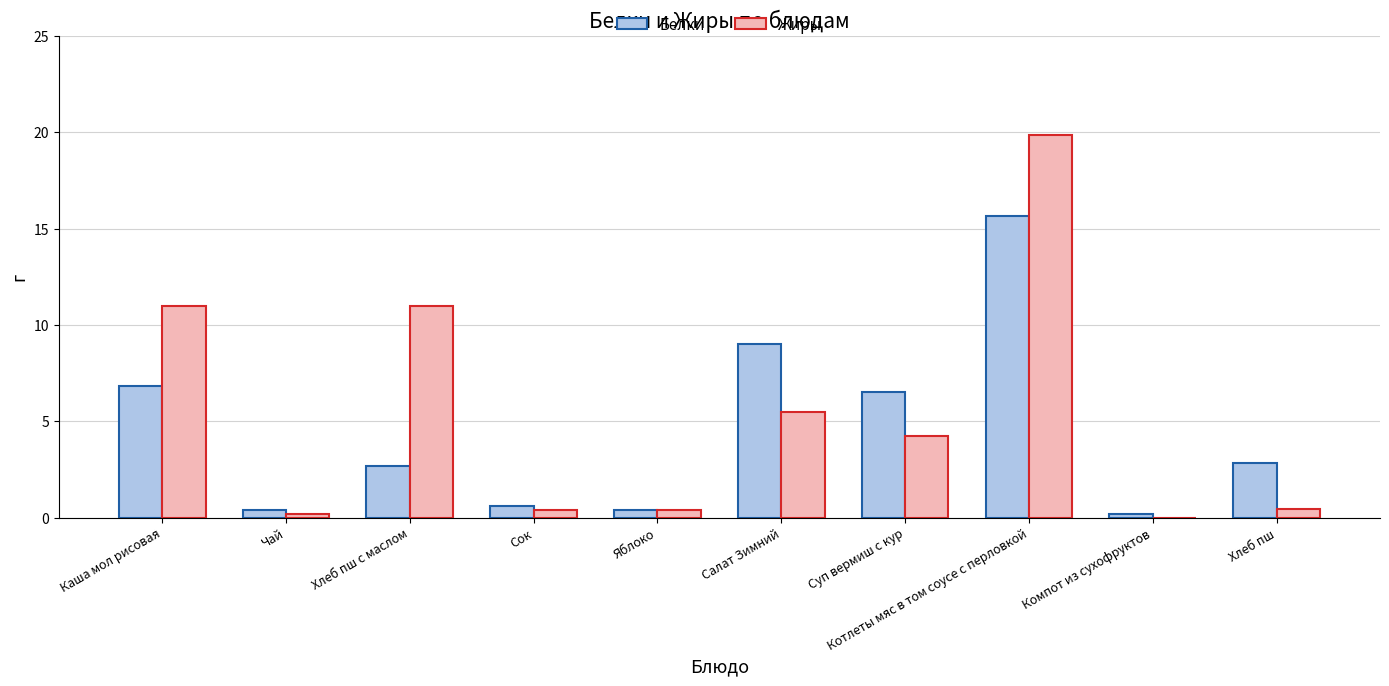

What is the maximum value for Жиры?

19.8